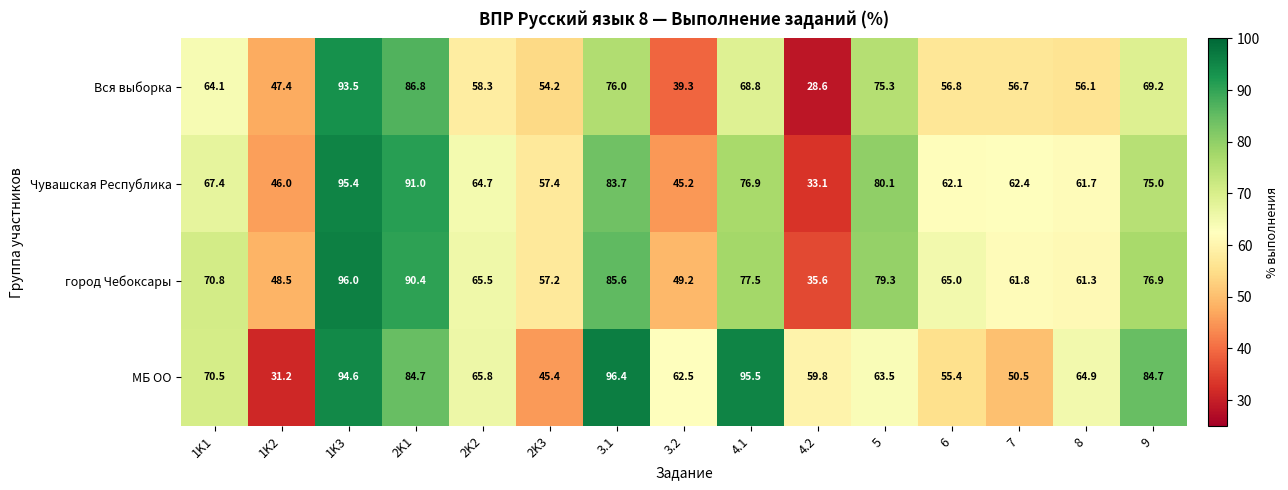

What is the greatest value displayed?

96.4